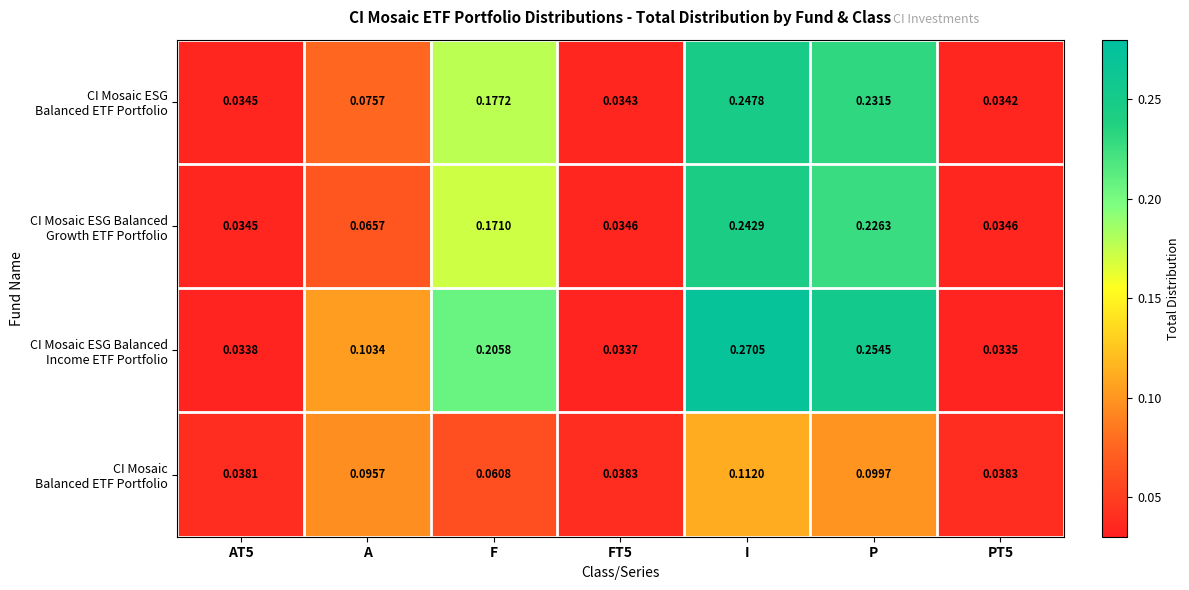

Which category has the highest value across all series?

I